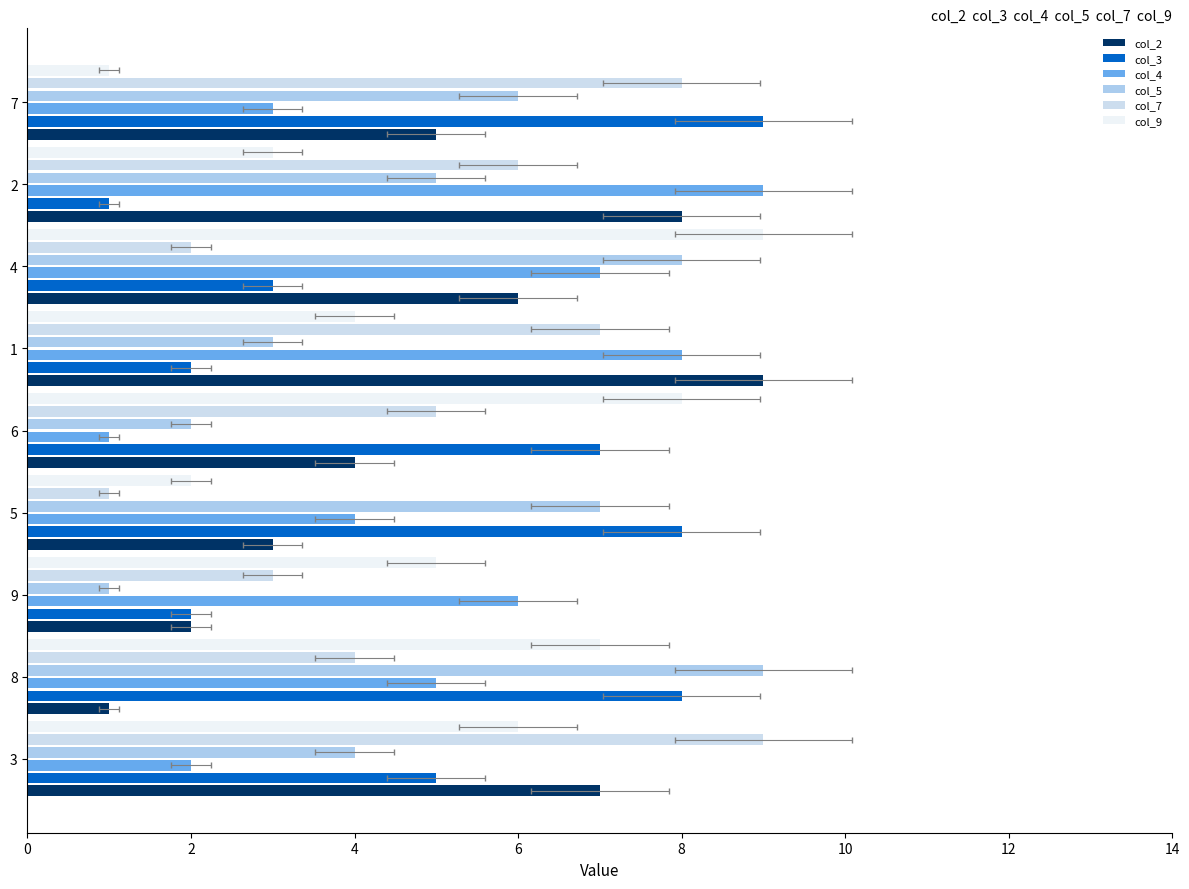

Is it true that col_4 equals 2 at 5?

False